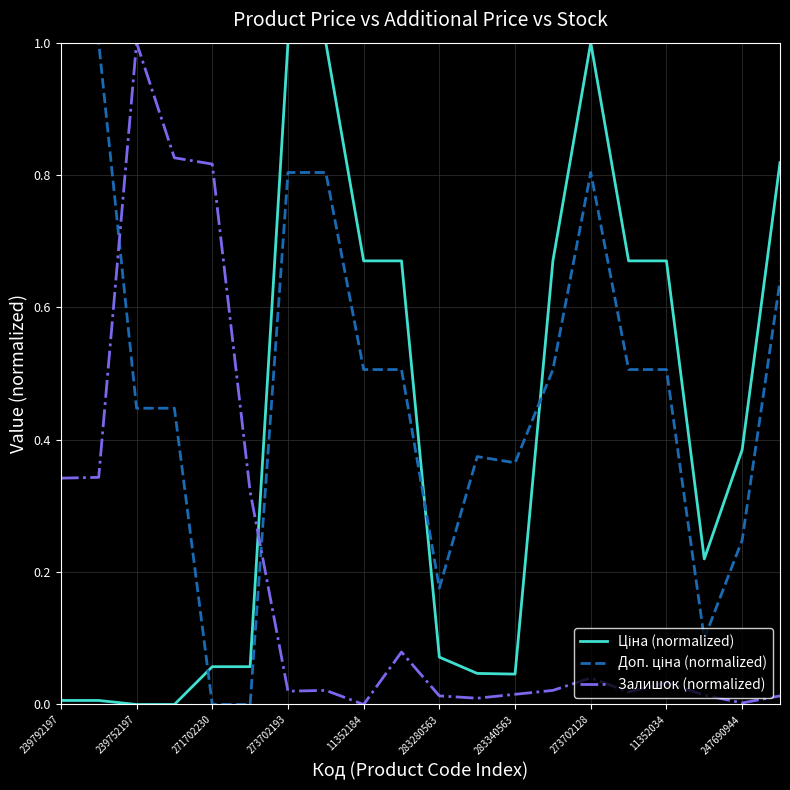

What is the greatest value displayed?

1.0